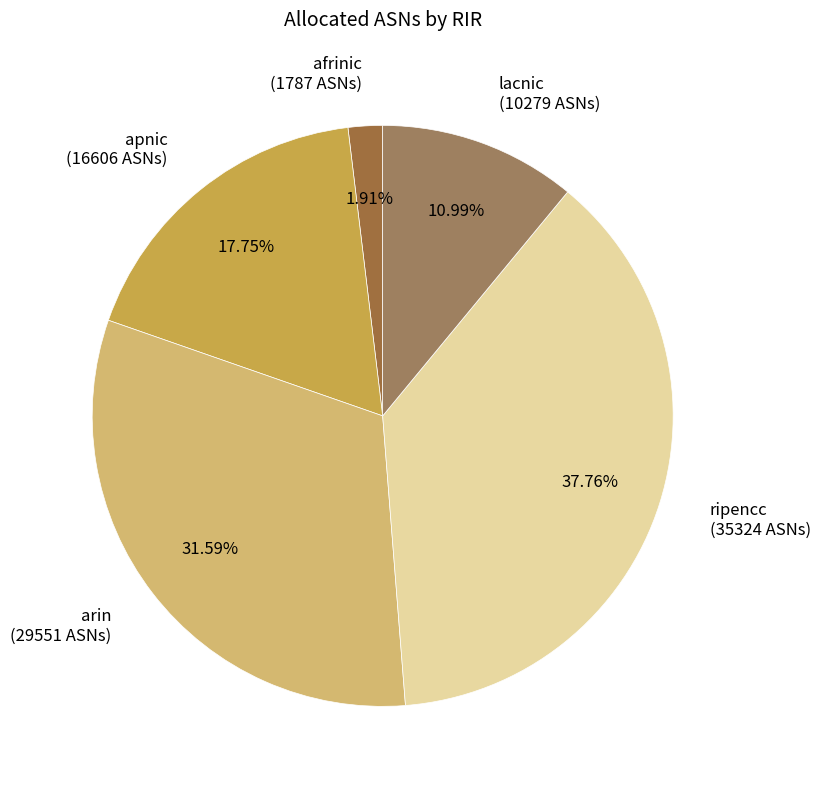

Count the number of slices in the pie.

5